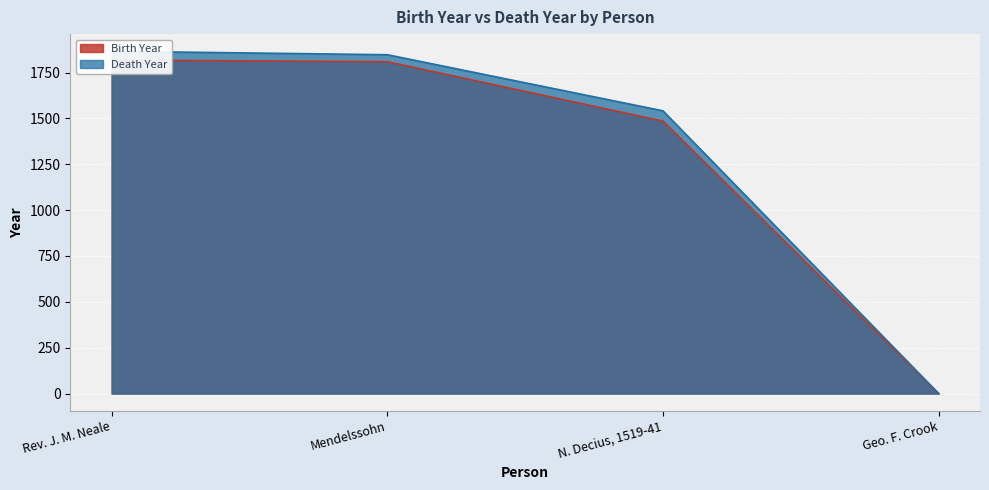

Count the number of data series in this chart.

2